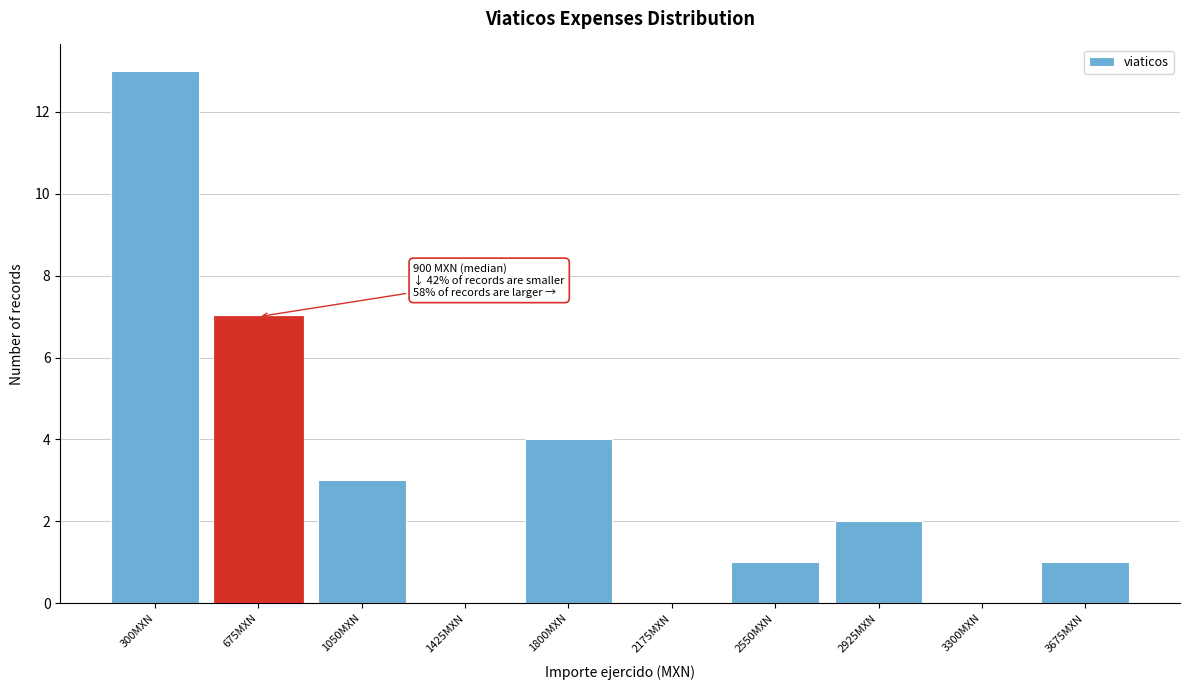

Reading left to right, what are all the values shown in this chart?

300MXN=13	675MXN=7	1050MXN=3	1425MXN=0	1800MXN=4	2175MXN=0	2550MXN=1	2925MXN=2	3300MXN=0	3675MXN=1